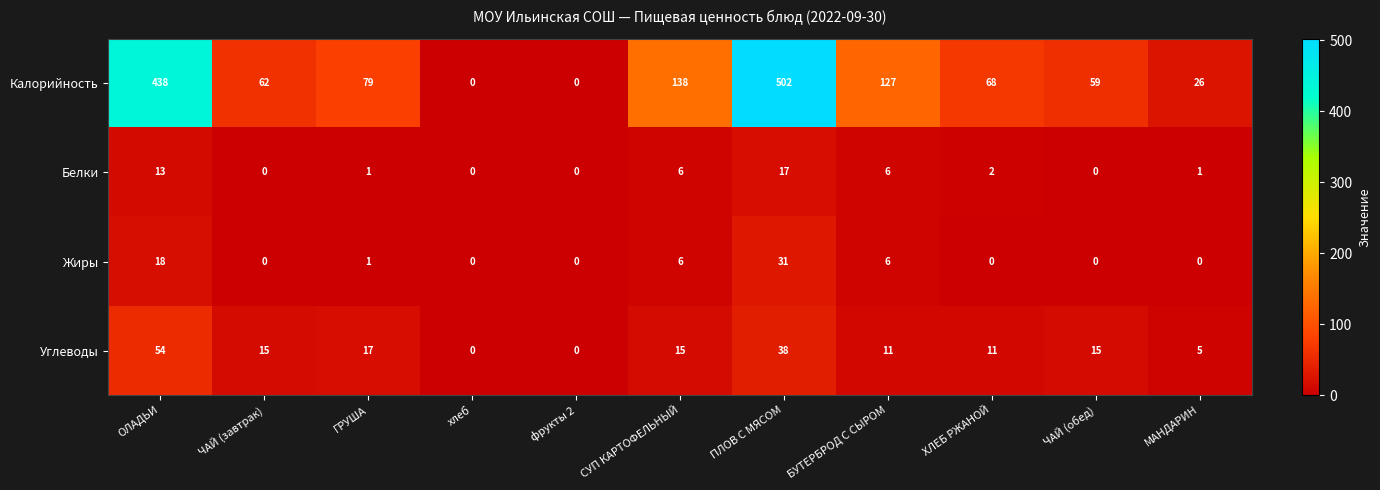

True or false: Углеводы has a value of 55 at ПЛОВ С МЯСОМ.

False